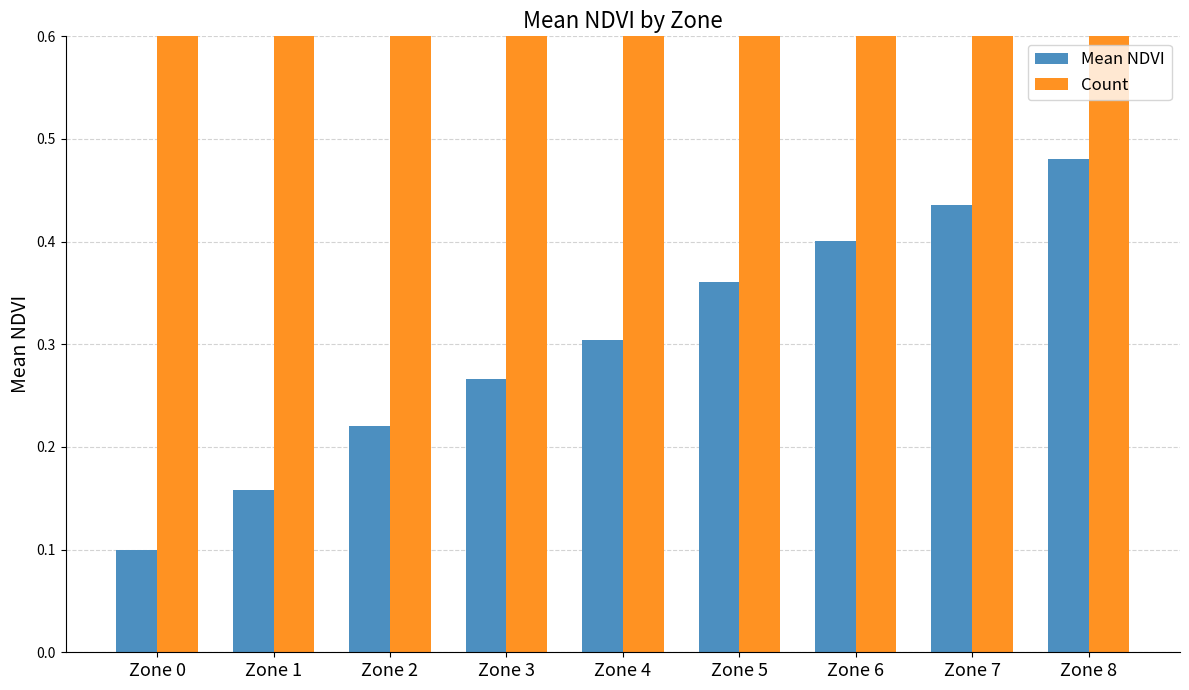

Rank the series by their average value, from lowest to highest.

Mean NDVI, Count